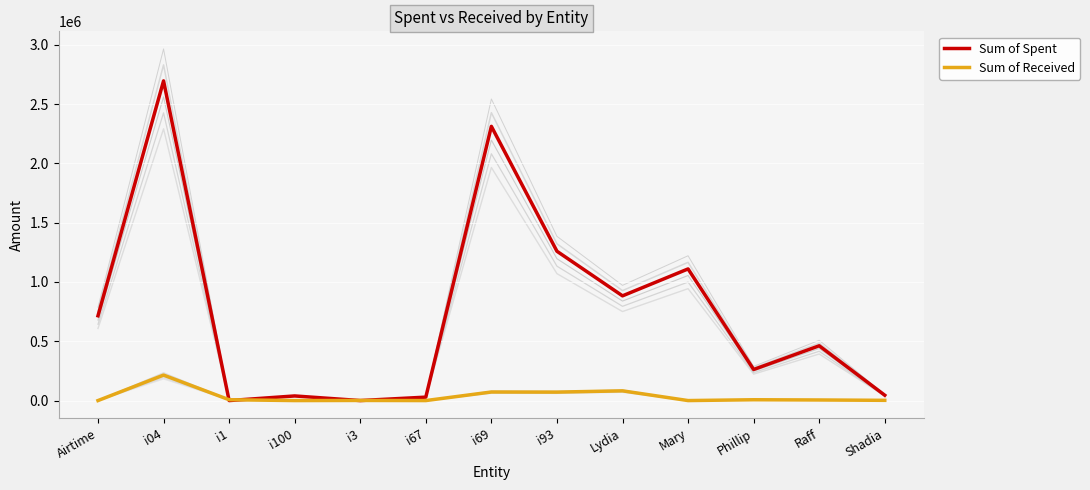

What is the spread (max minus min) of values at i04?

2480725